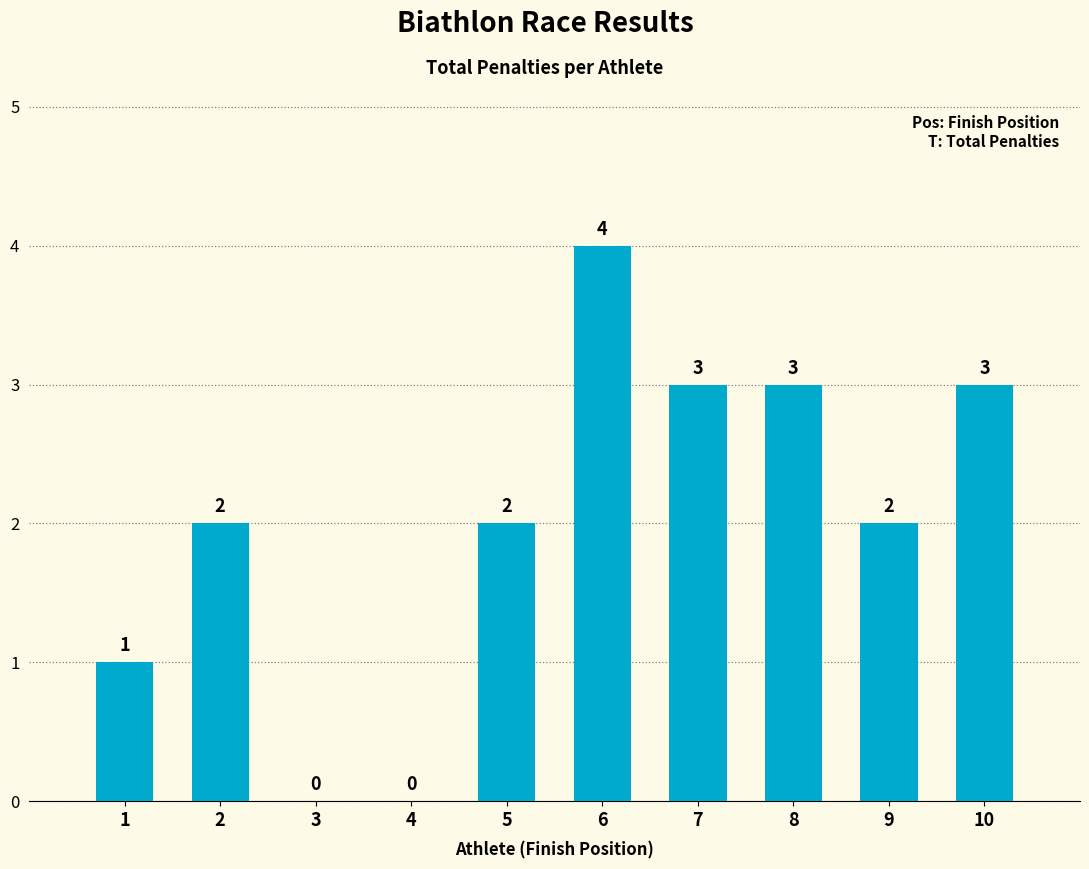

Which label corresponds to the largest value in the chart?

6